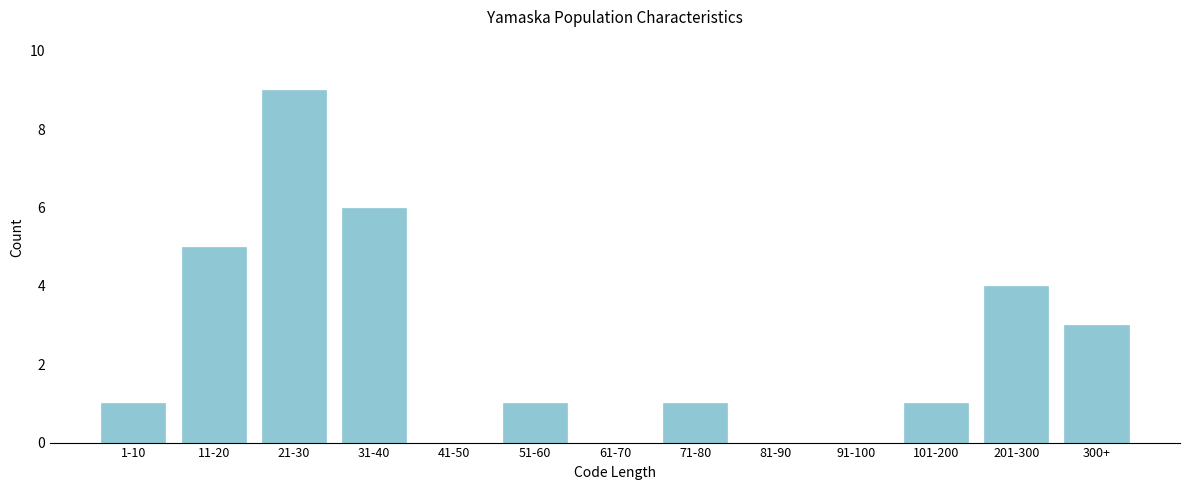

Reading left to right, transcribe all the data shown in this chart.

1-10=1	11-20=5	21-30=9	31-40=6	41-50=0	51-60=1	61-70=0	71-80=1	81-90=0	91-100=0	101-200=1	201-300=4	300+=3